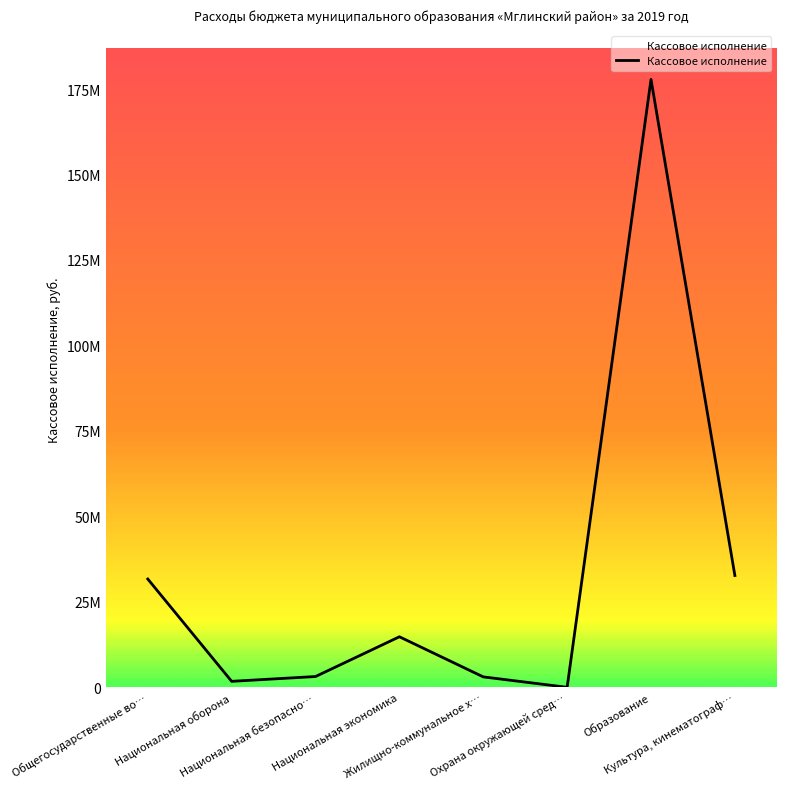

At which category does the chart reach its minimum across all series?

Охрана окружающей сред…